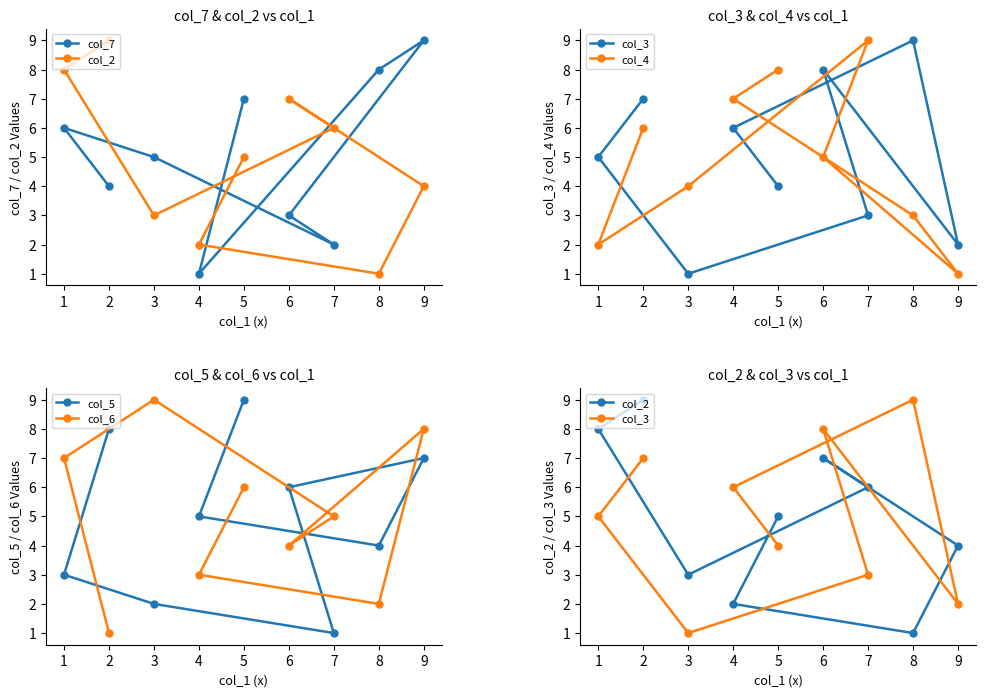

Rank the series by their maximum value, from lowest to highest.

col_7, col_2, col_3, col_4, col_5, col_6